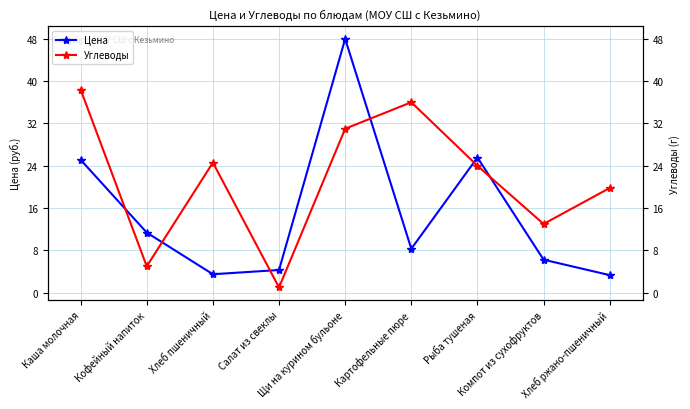

List the series in order of their peak value, highest first.

Цена, Углеводы